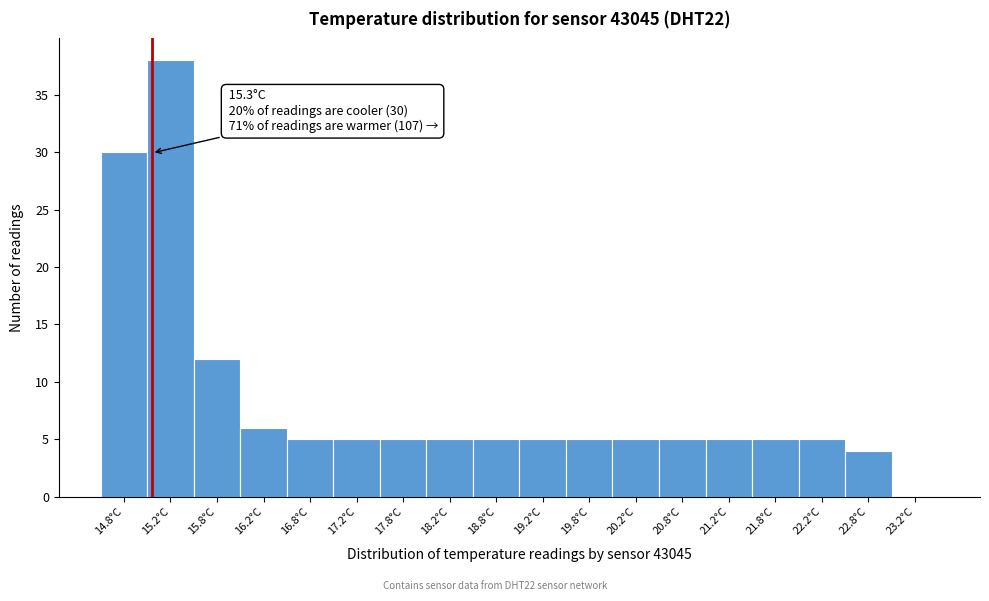

Reading left to right, list all the values displayed in this chart.

14.8°C=30	15.2°C=38	15.8°C=12	16.2°C=6	16.8°C=5	17.2°C=5	17.8°C=5	18.2°C=5	18.8°C=5	19.2°C=5	19.8°C=5	20.2°C=5	20.8°C=5	21.2°C=5	21.8°C=5	22.2°C=5	22.8°C=4	23.2°C=0